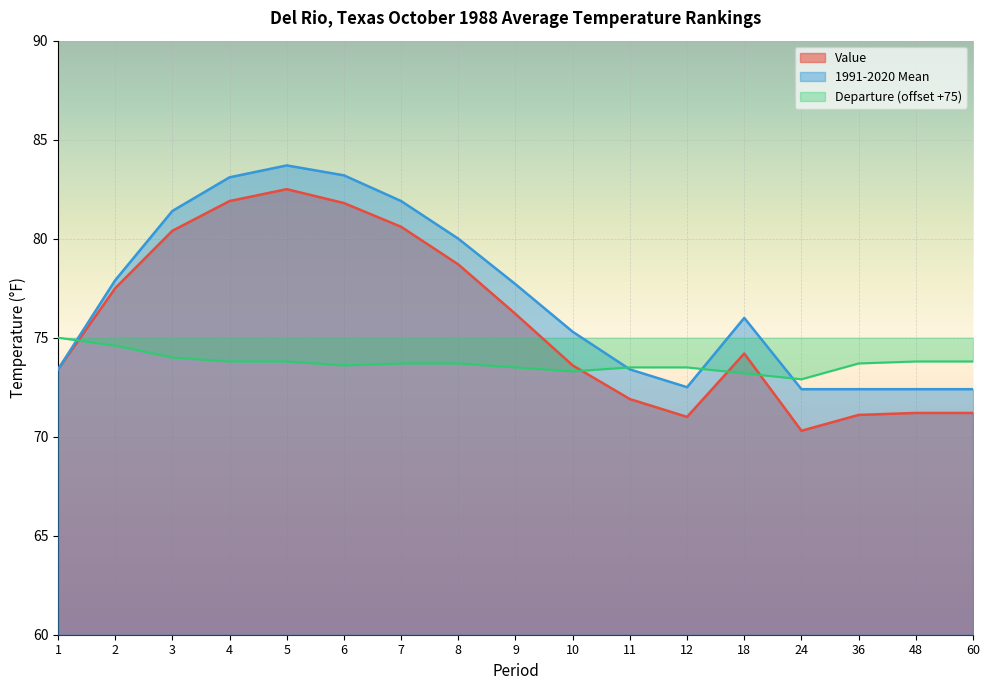

Which series has the widest spread of values?

Value